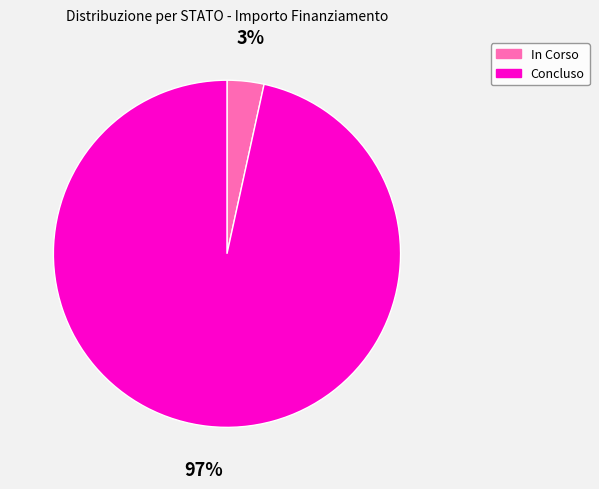

Rank the categories by value from highest to lowest.

Concluso, In Corso